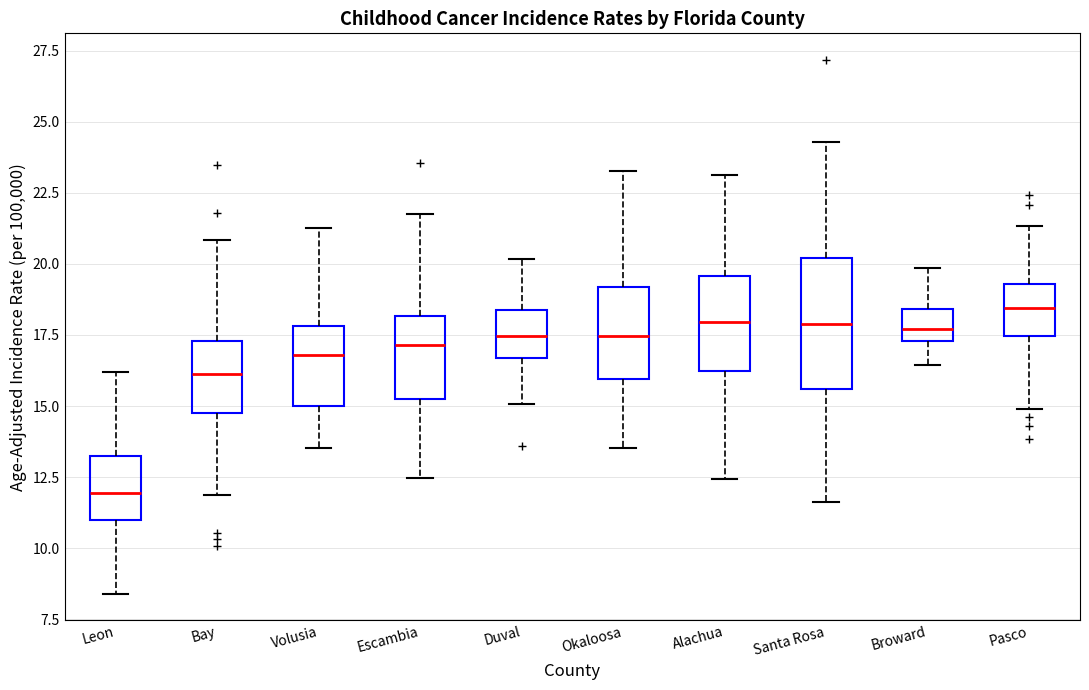

Which box is the tallest, from its lower edge to its upper edge?

Santa Rosa